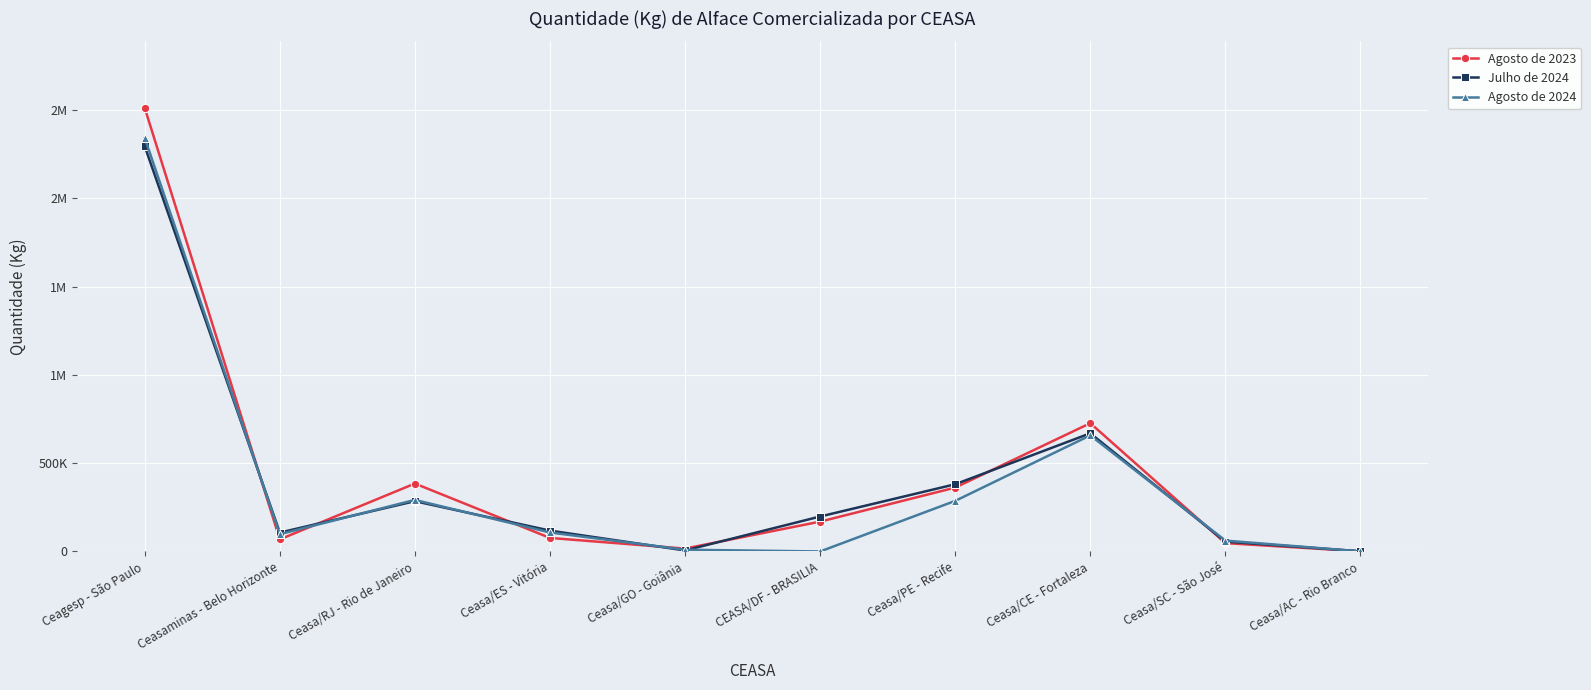

Reading left to right, what are all the values shown in this chart?

Agosto de 2023: 2511557	68397	384618	76654	16347	168968	361648	726360	47312	909
Julho de 2024: 2294225	106884	284730	118115	5702	197985	380522	669100	55905	1032
Agosto de 2024: 2341627	97892	291864	107516	9892	0	286400	657388	61641	628